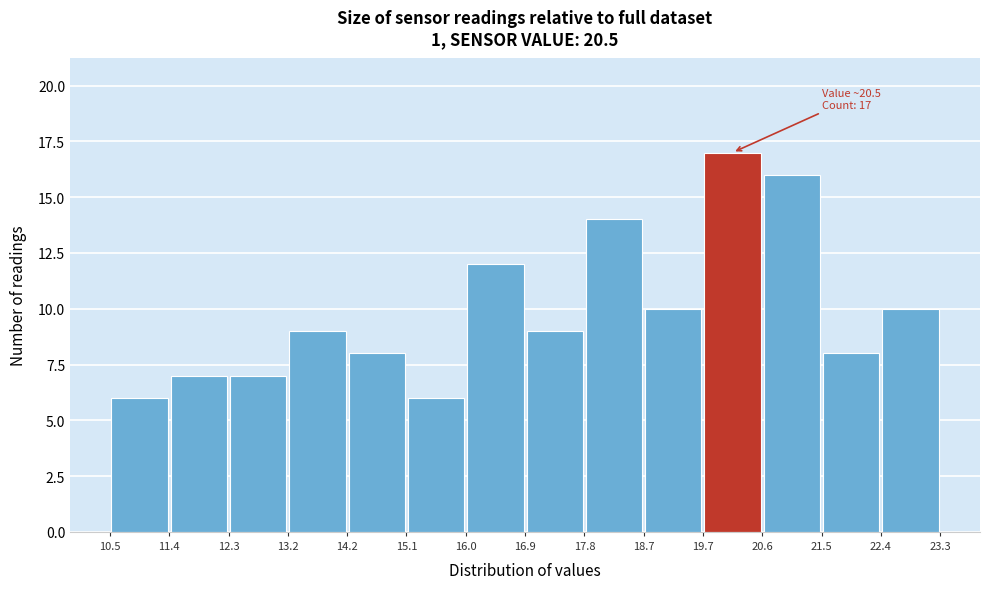

Which range on the x-axis has the tallest bar?

19.7 to 20.6